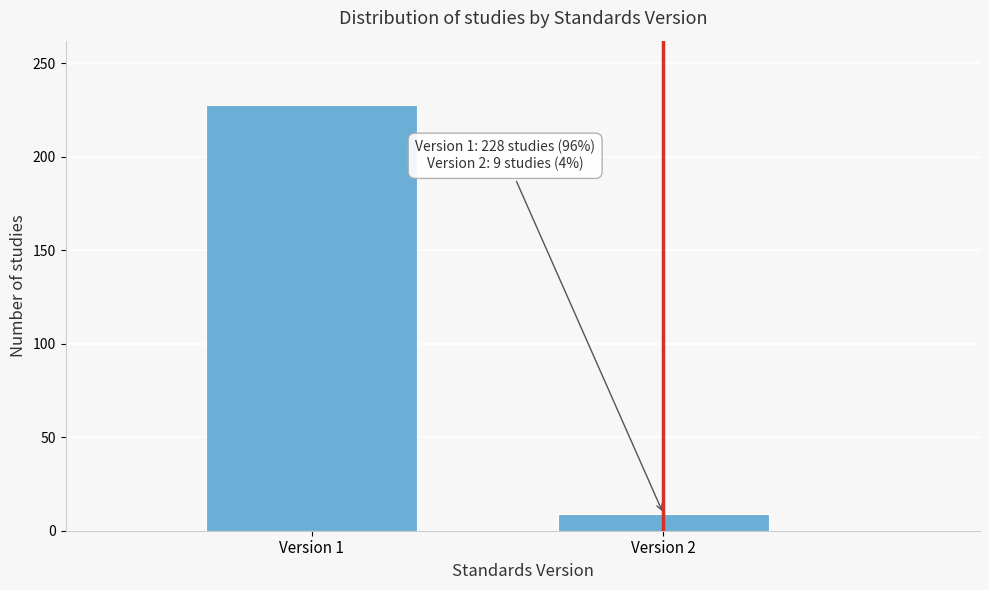

Reading right to left, list all the values displayed in this chart.

9	228